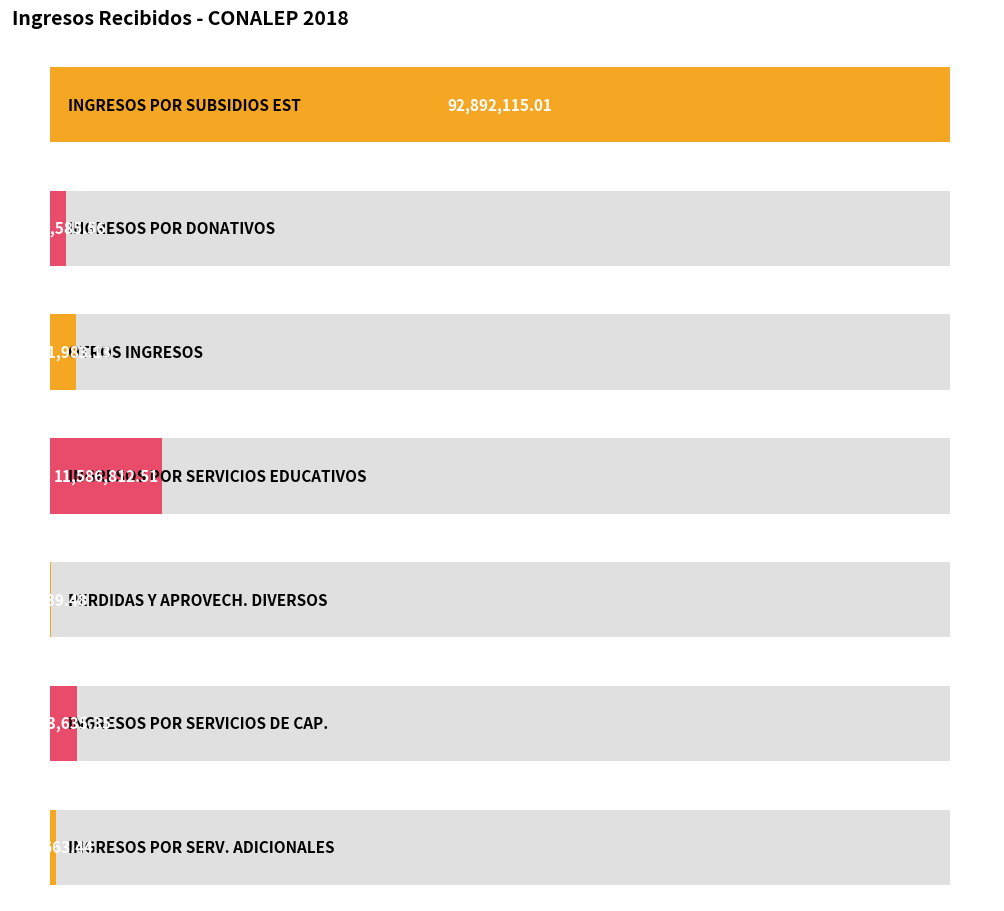

Reading left to right, transcribe all the data shown in this chart.

INGRESOS POR SUBSIDIOS EST=92892115.0	INGRESOS POR DONATIVOS=1633585.6	OTROS INGRESOS=2691983.1	INGRESOS POR SERVICIOS EDUCATIVOS=11586812.5	PERDIDAS Y APROVECH. DIVERSOS=68039.5	INGRESOS POR SERVICIOS DE CAP.=2733635.4	INGRESOS POR SERV. ADICIONALES=565663.4